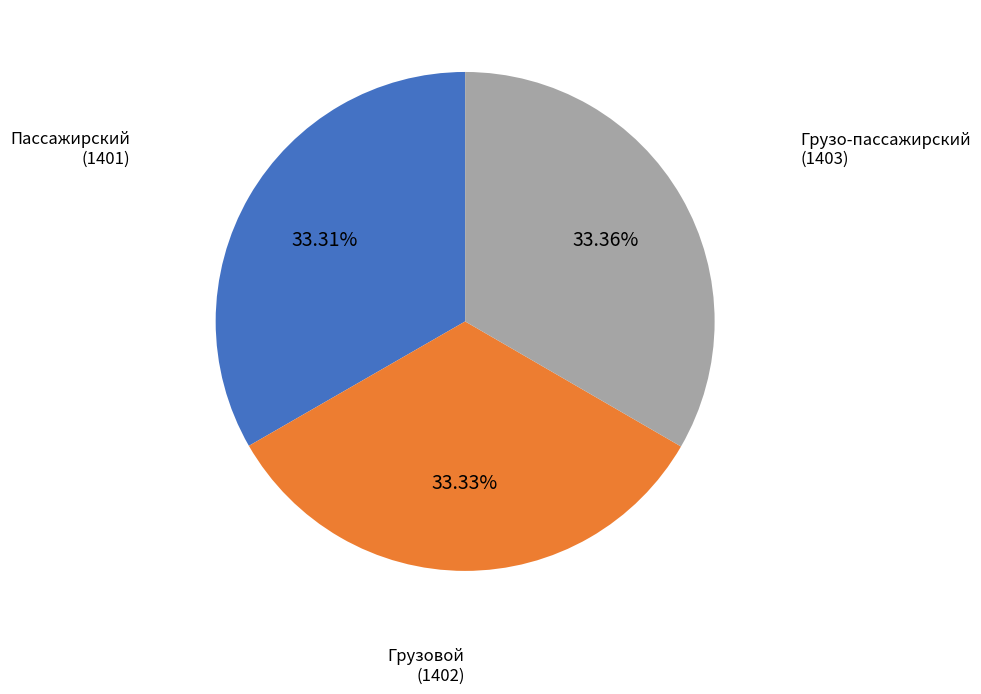

Is the sum of Грузо-пассажирский and Грузовой greater than half?

Yes